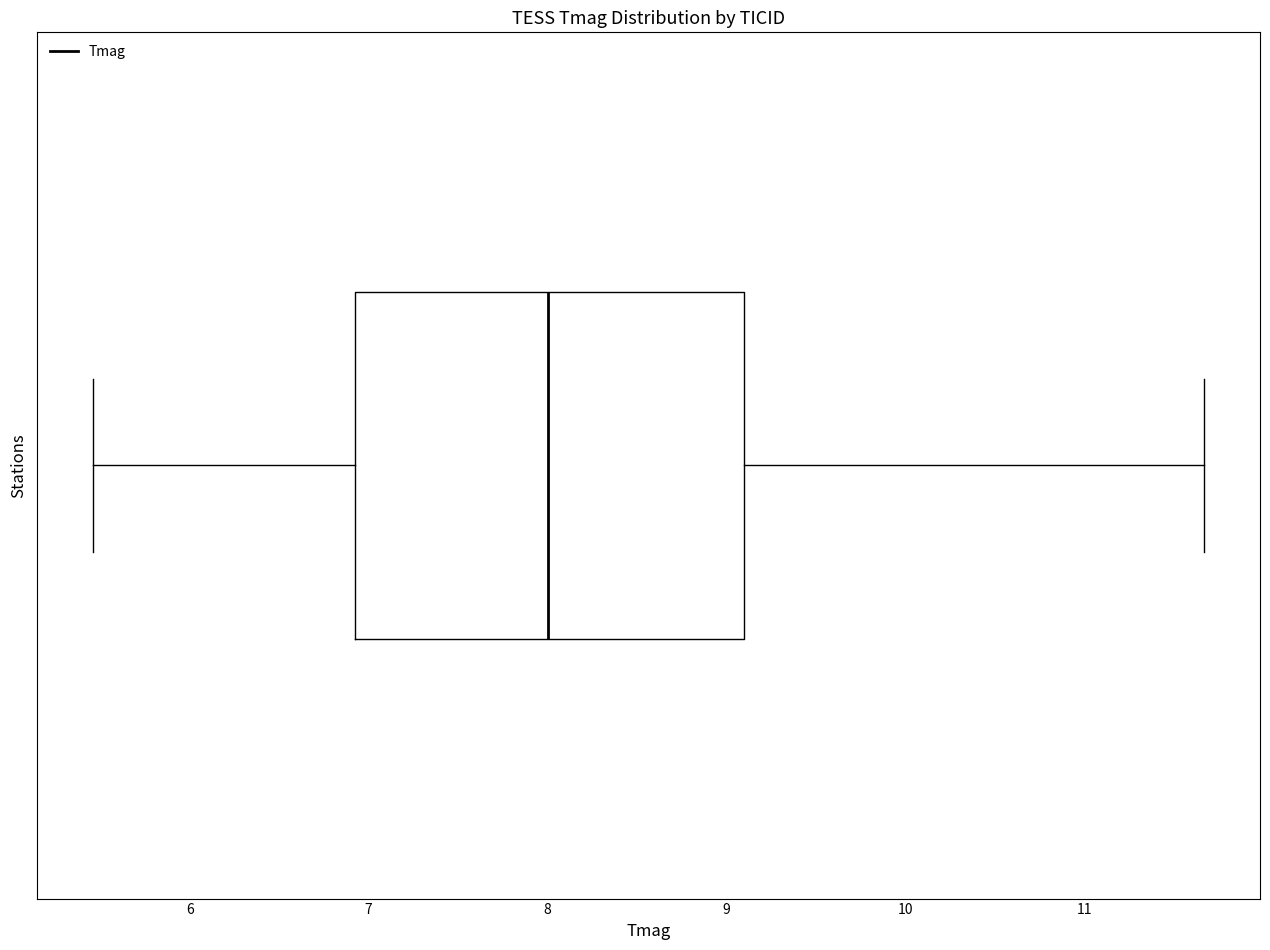

Where is the left edge of the box on the x-axis? The values are not printed on the chart, so give them approximately, as read against the axis.

6.9